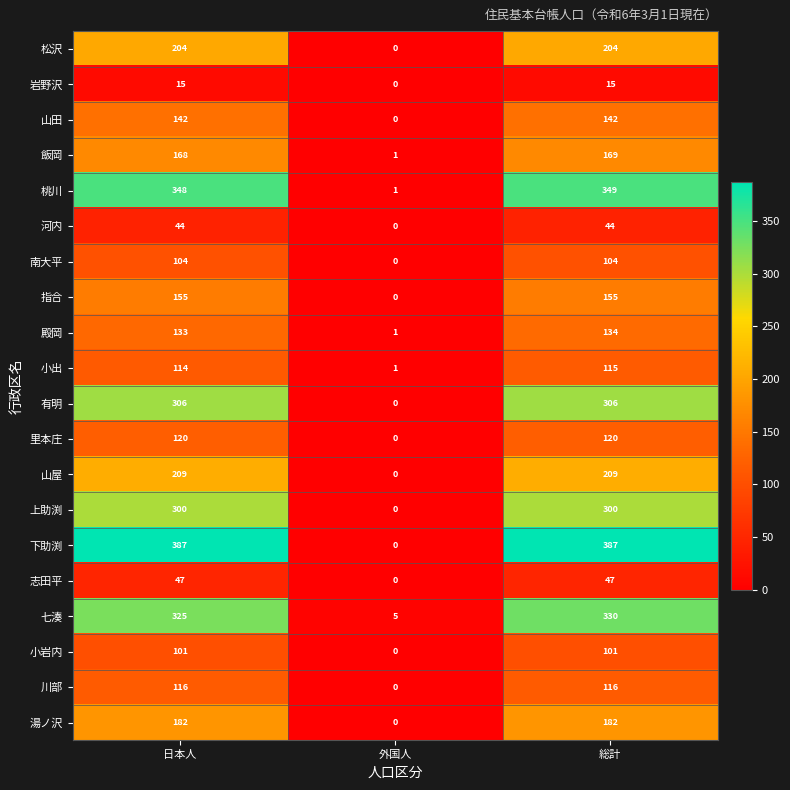

At which label is 七湊 closest to 167?

日本人